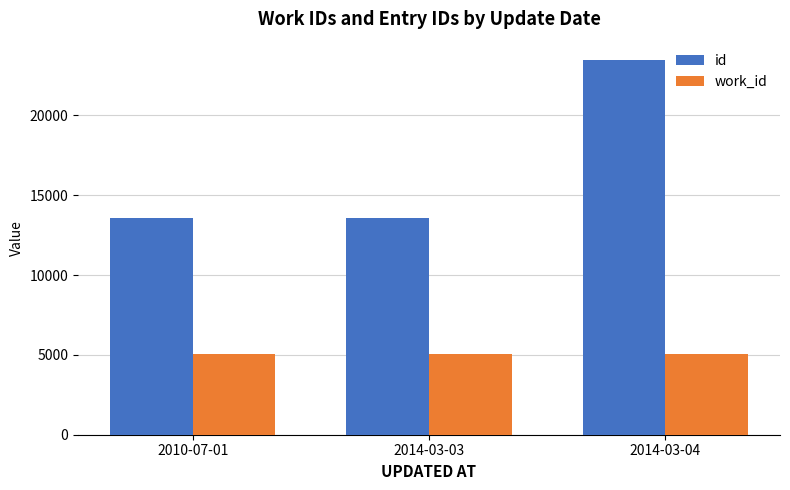

Is it true that work_id equals 5063 at 2010-07-01?

True